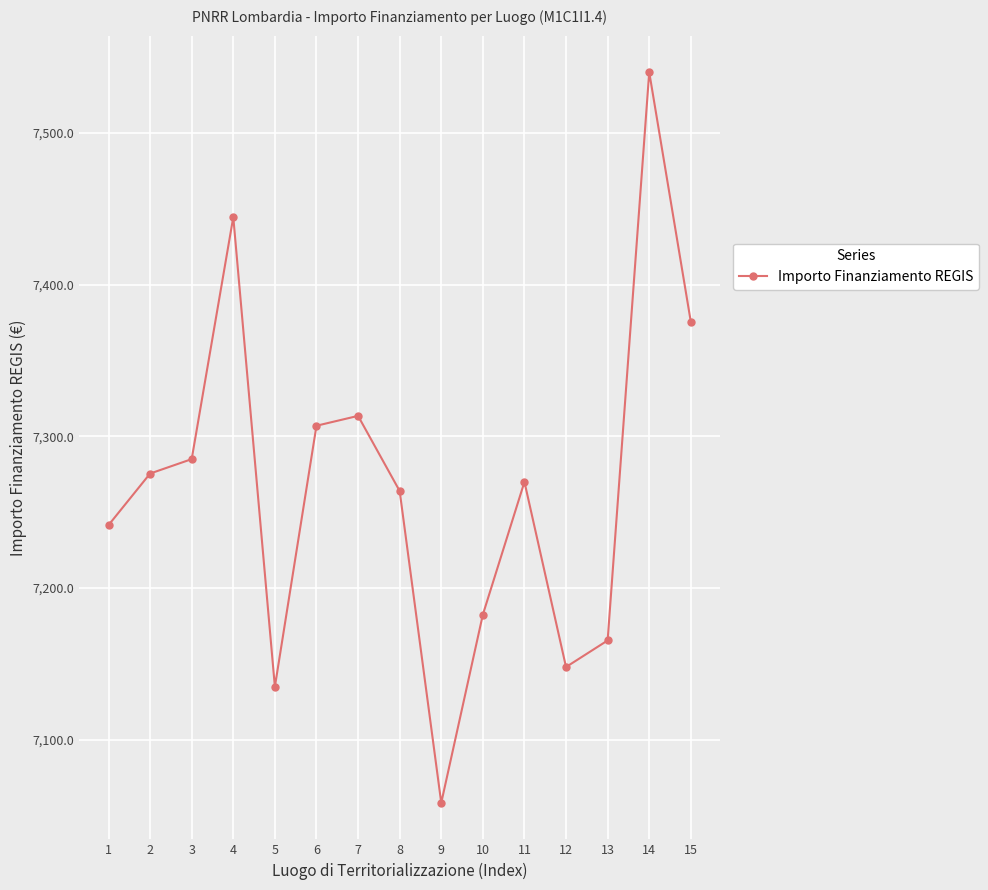

What is the ratio of the value at 8 to the value at 4?

1.0